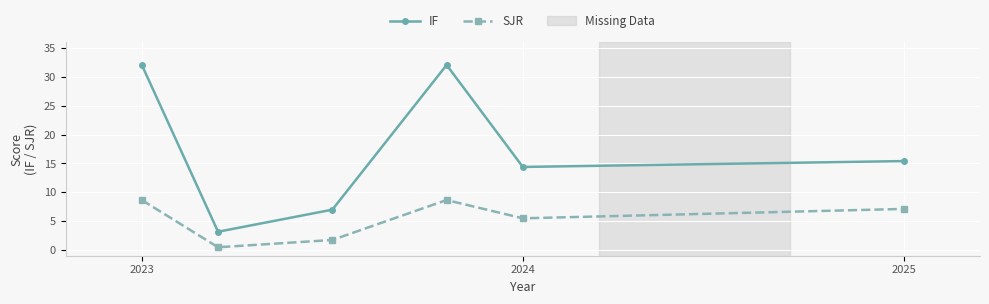

What is the difference between the second highest and minimum values in the SJR series?

8.2